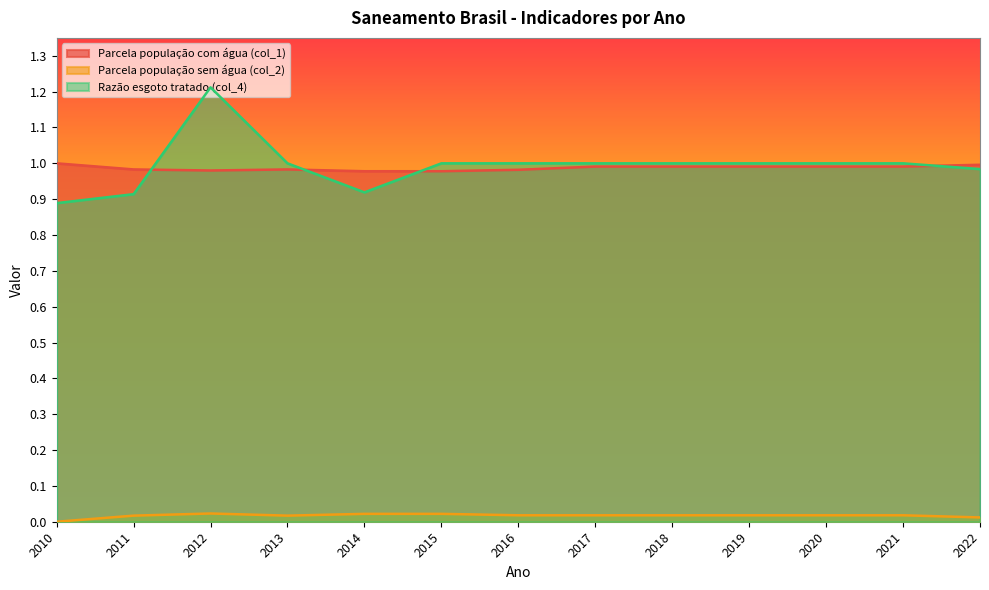

What is the sum of the Parcela população com água (col_1) values at 2018 and 2022?

2.0